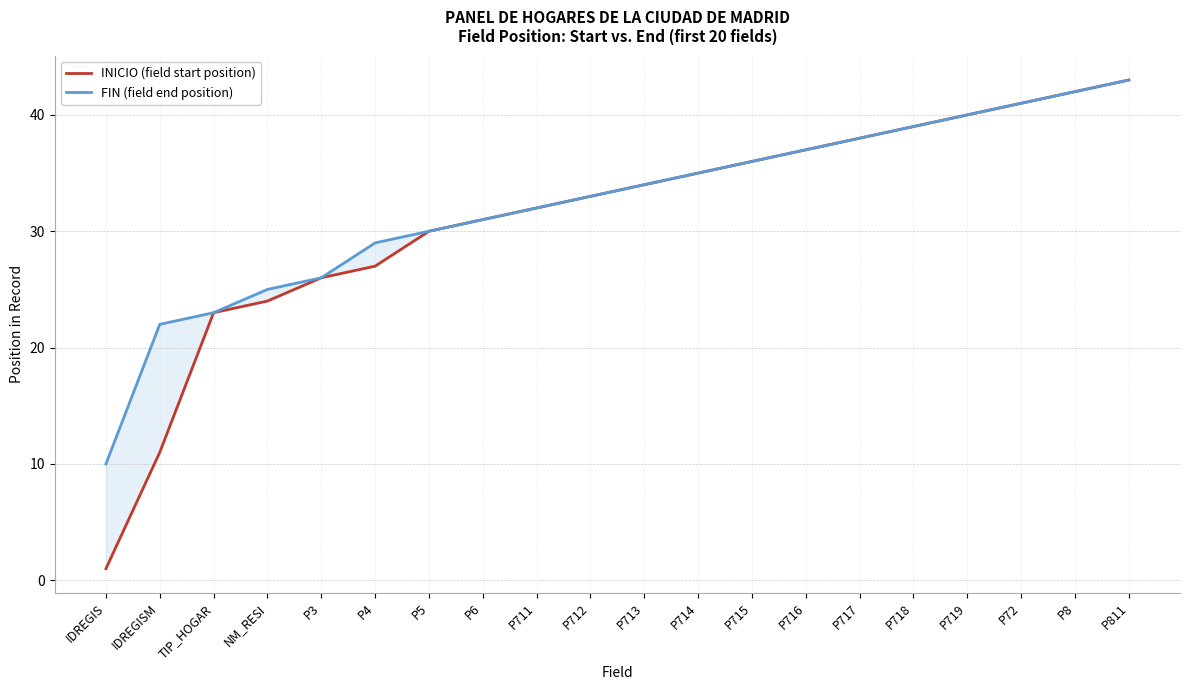

Which has a higher value, IDREGIS or P714?

P714